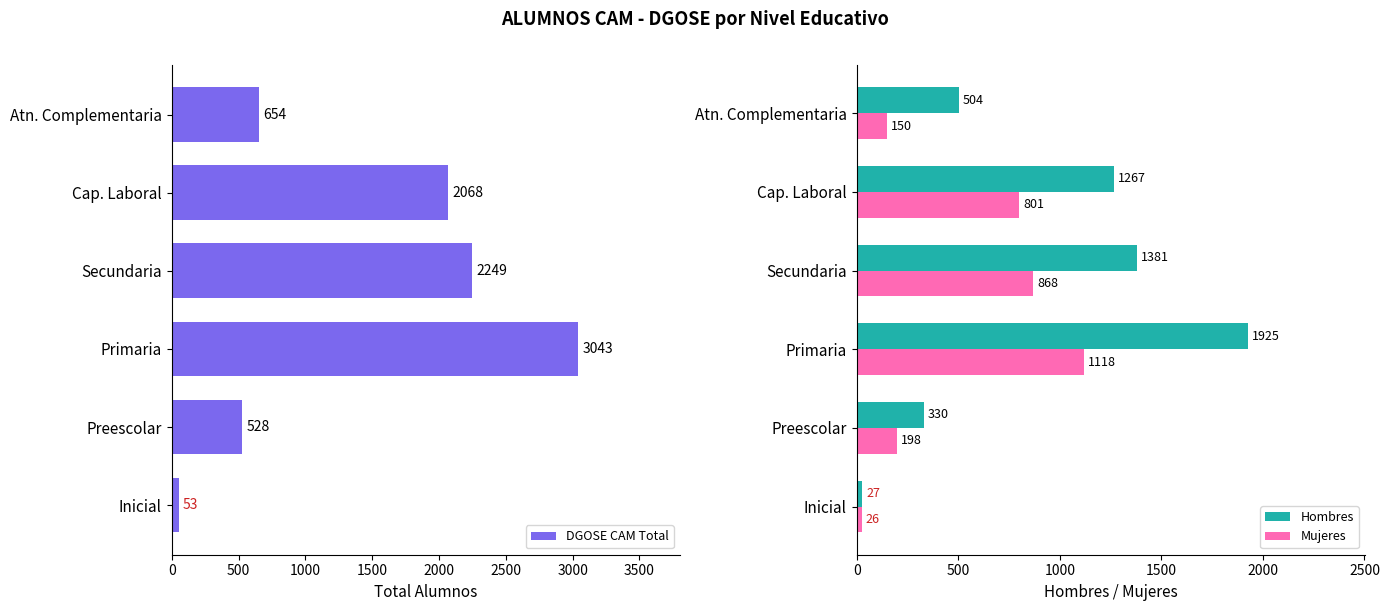

Is it true that DGOSE CAM Total equals 2959 at Secundaria?

False